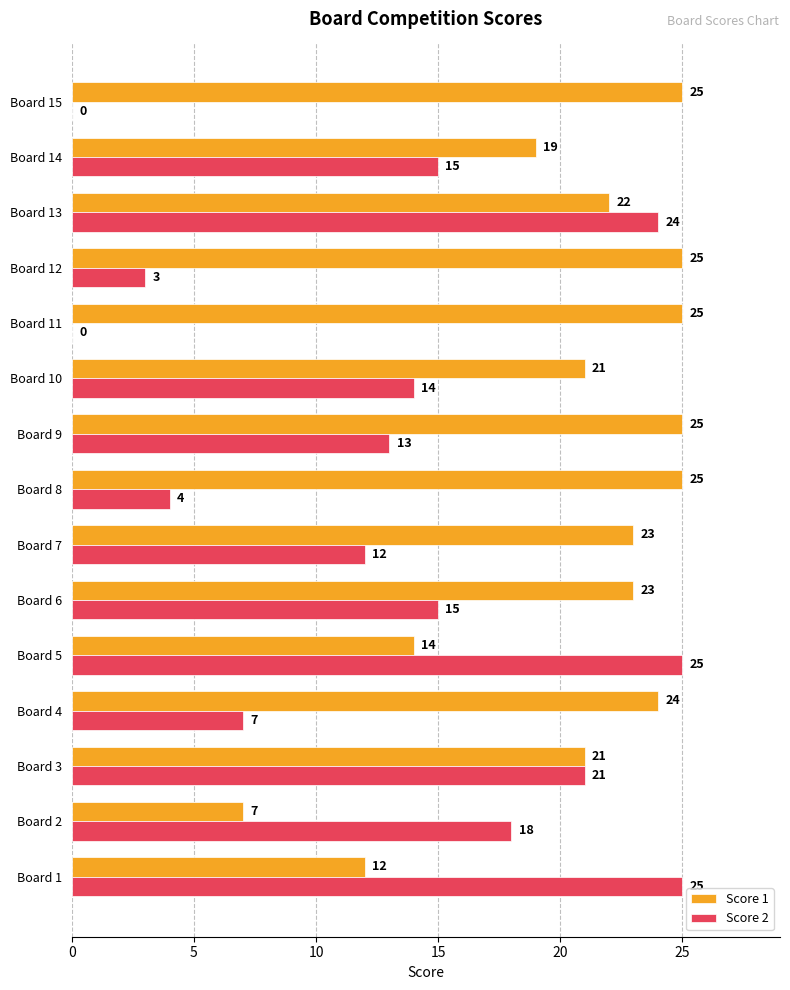

True or false: Score 2 has a value of 14 at Board 10.

True